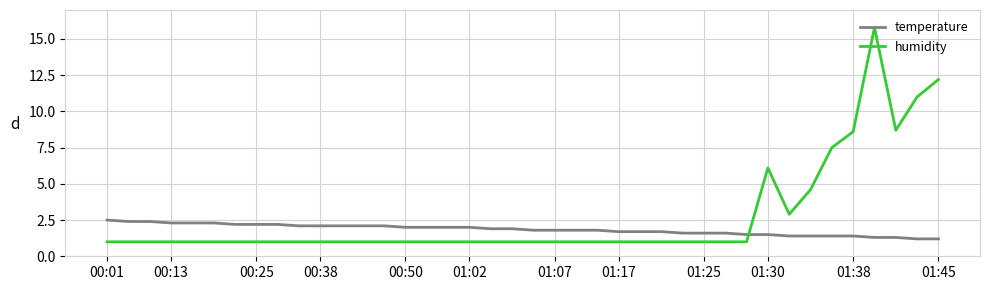

Which series has the largest total across all categories?

humidity